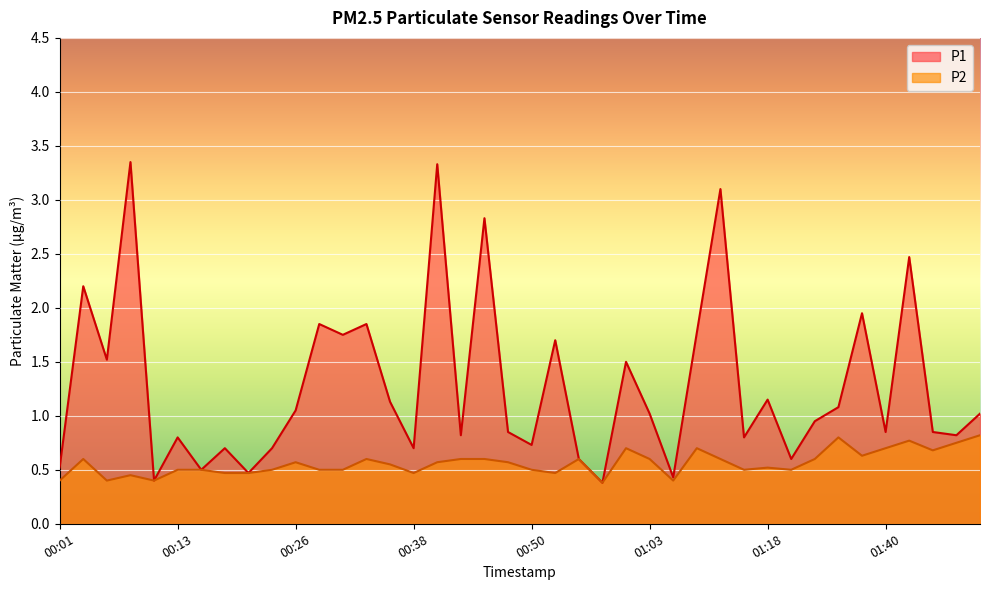

In P2, how many points are higher than both neighbors (excluding endpoints)?

10